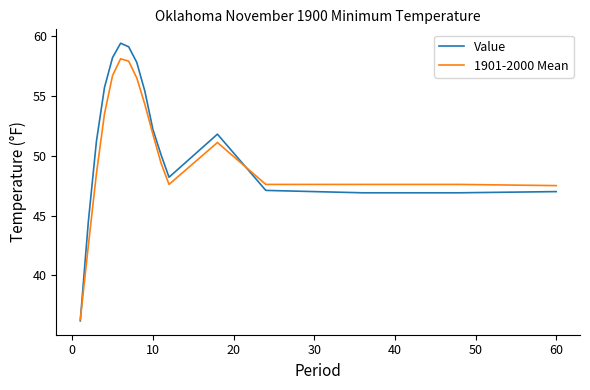

Is this an area chart (filled region under the line)?

No